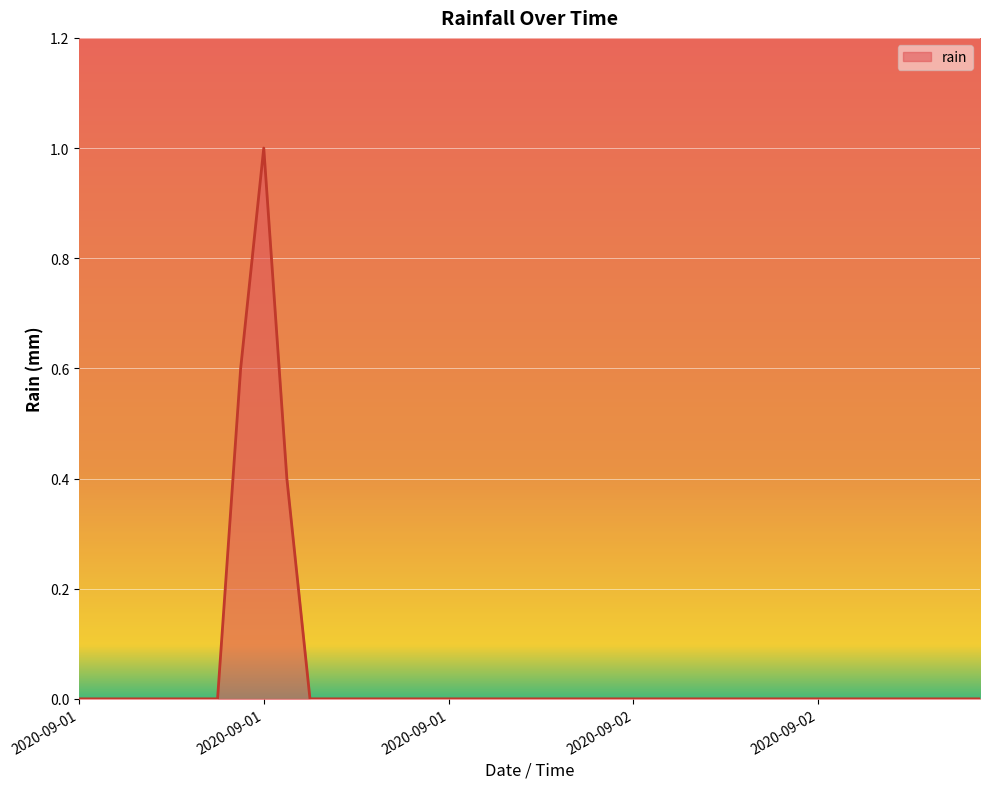

What is the greatest value displayed?

1.0